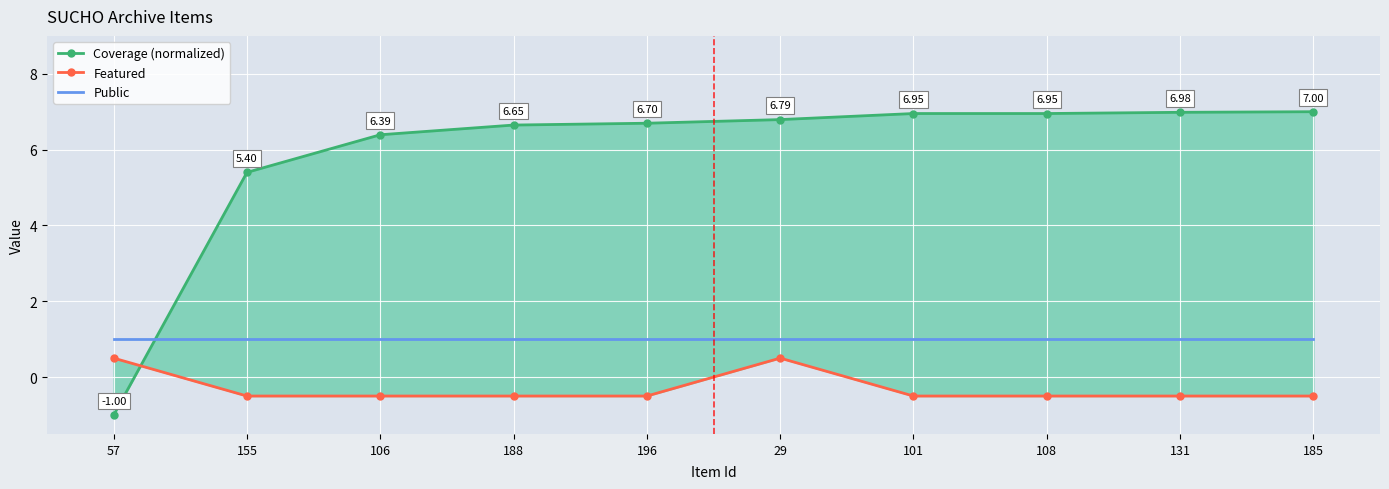

True or false: Coverage (normalized) has more than 2 interior local peaks.

False